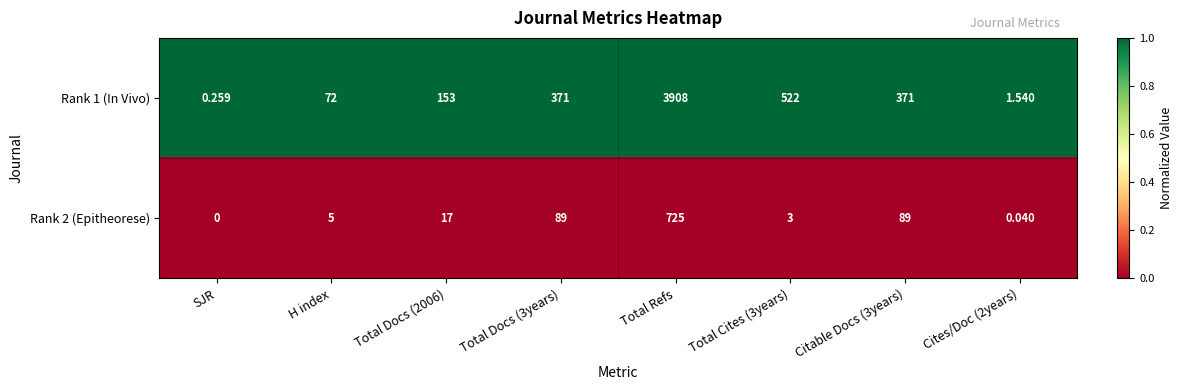

At which category does the chart reach its peak across all series?

Total Refs